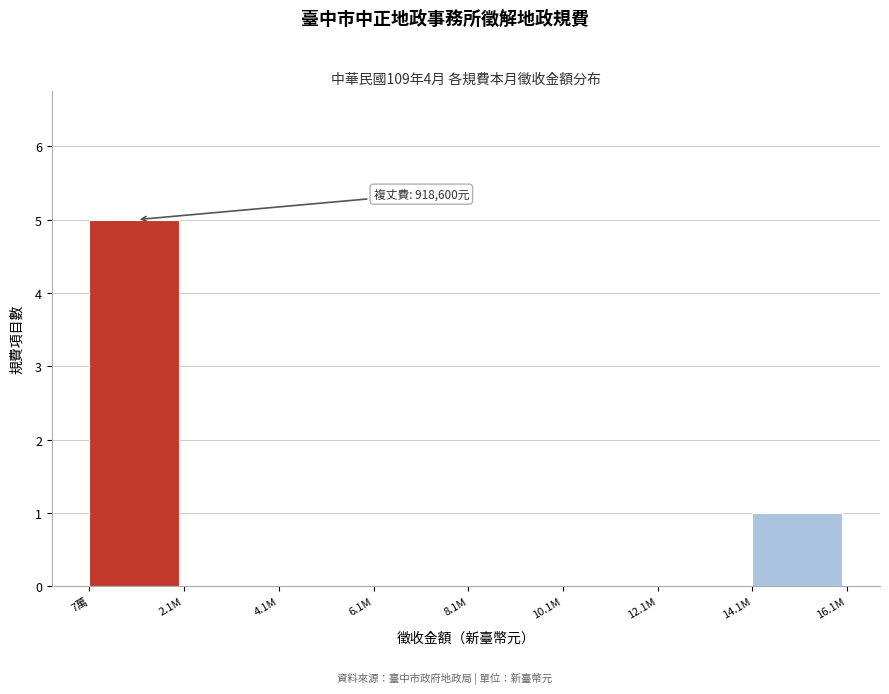

Reading left to right, transcribe all the data shown in this chart.

7萬=5	2.1M=0	4.1M=0	6.1M=0	8.1M=0	10.1M=0	12.1M=0	14.1M=1